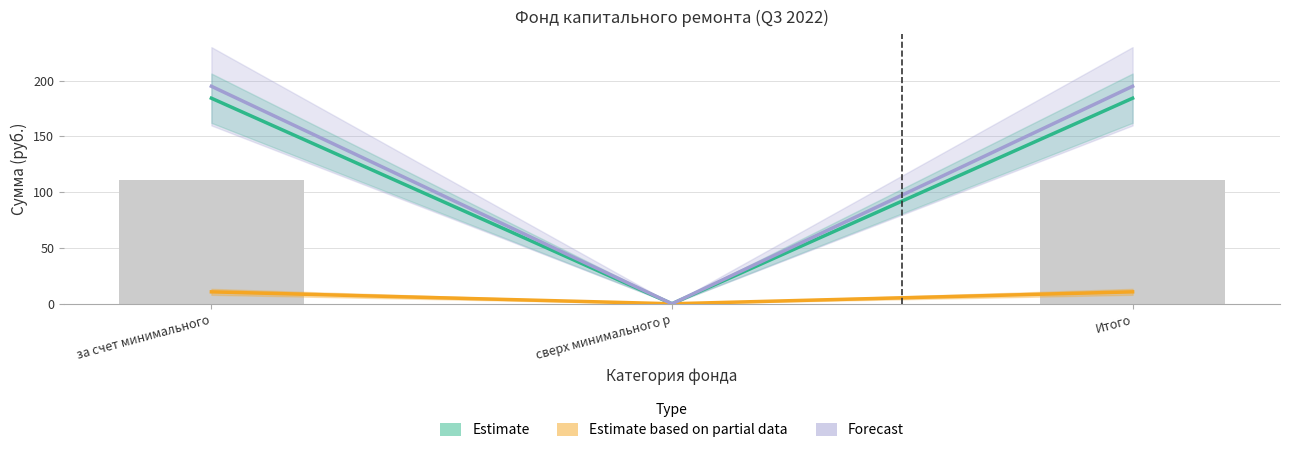

Reading right to left, what are all the values shown in this chart?

Estimate: 184.3	0.0	184.3
Estimate based on partial data: 10.7	0.0	10.7
Forecast: 195.0	0.0	195.0